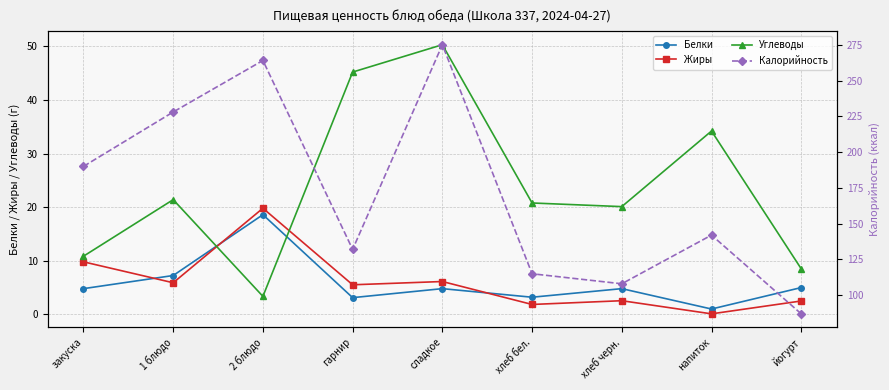

What is the maximum value for Белки?

18.6